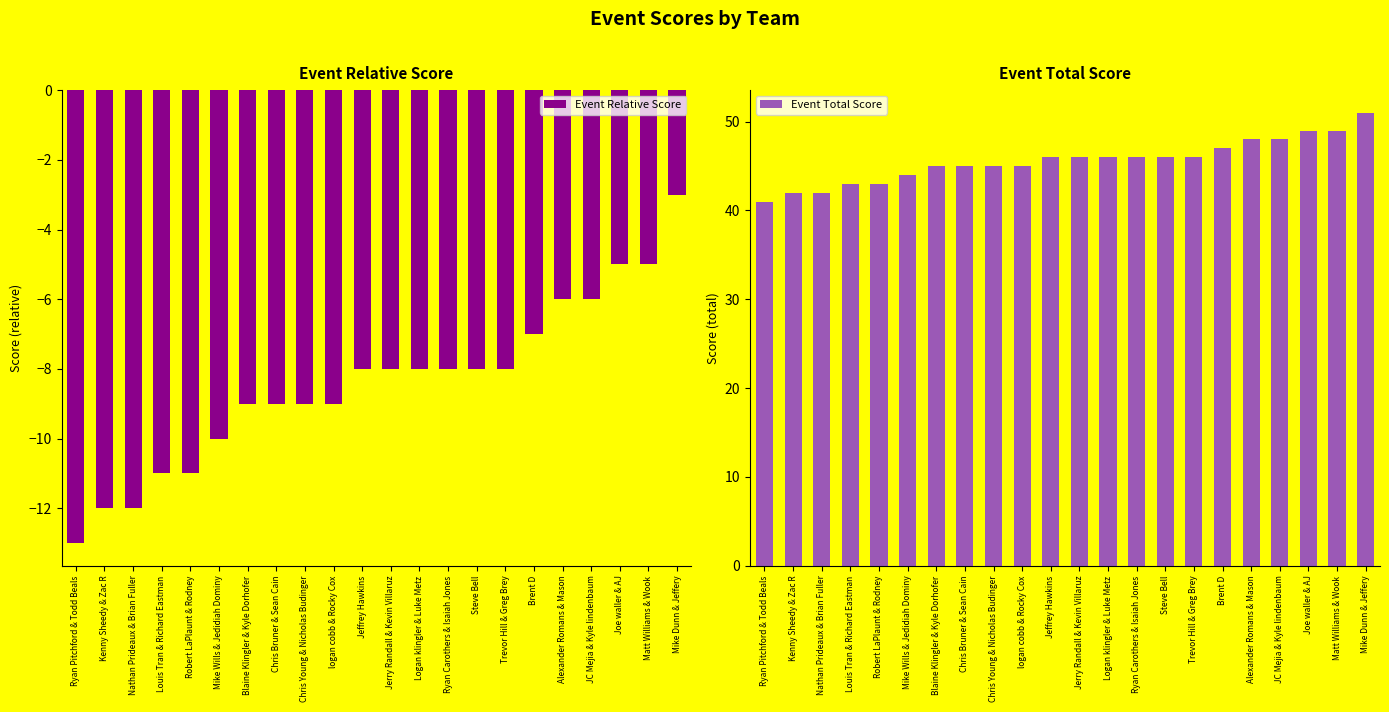

What is the label of the 6th bar from the left?

Mike Wills & Jedidiah Dominy